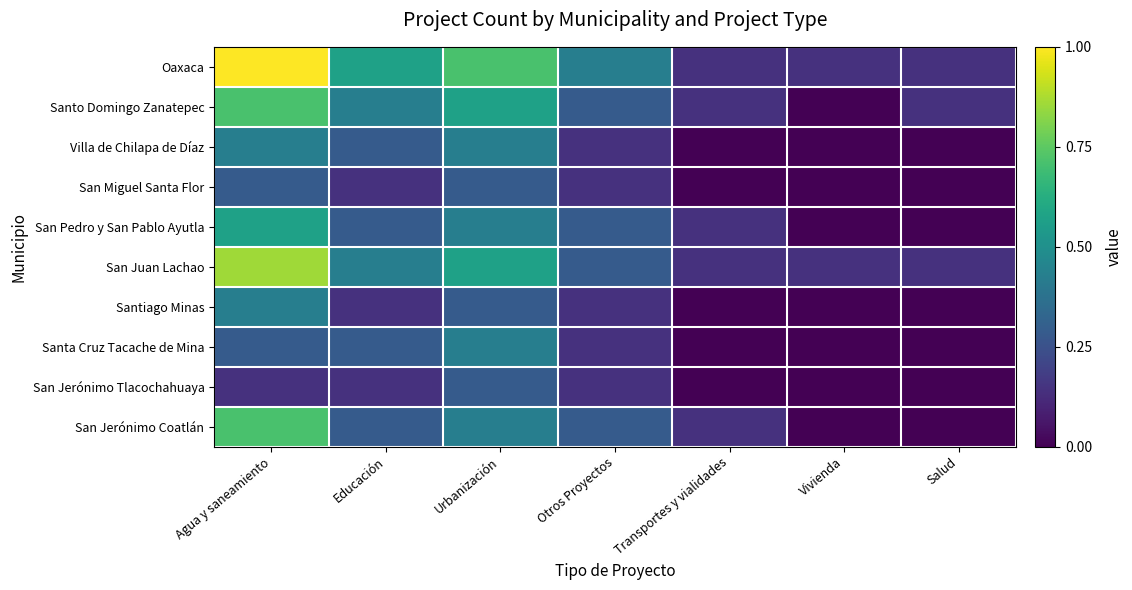

Which series has the largest range (max minus min)?

Oaxaca